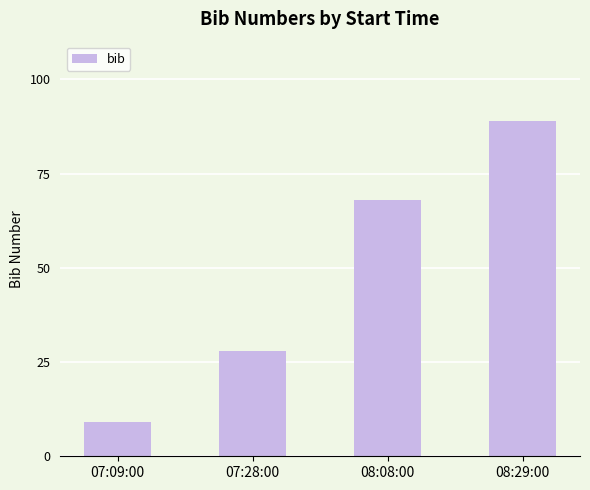

Rank the categories by value from lowest to highest.

07:09:00, 07:28:00, 08:08:00, 08:29:00